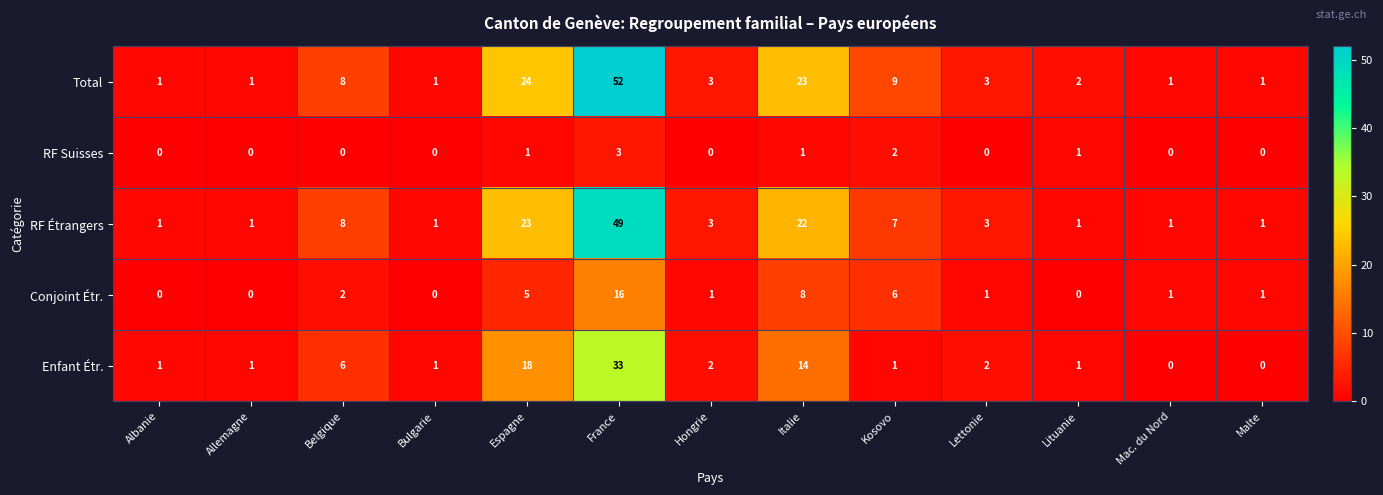

At which category does the chart reach its peak across all series?

France